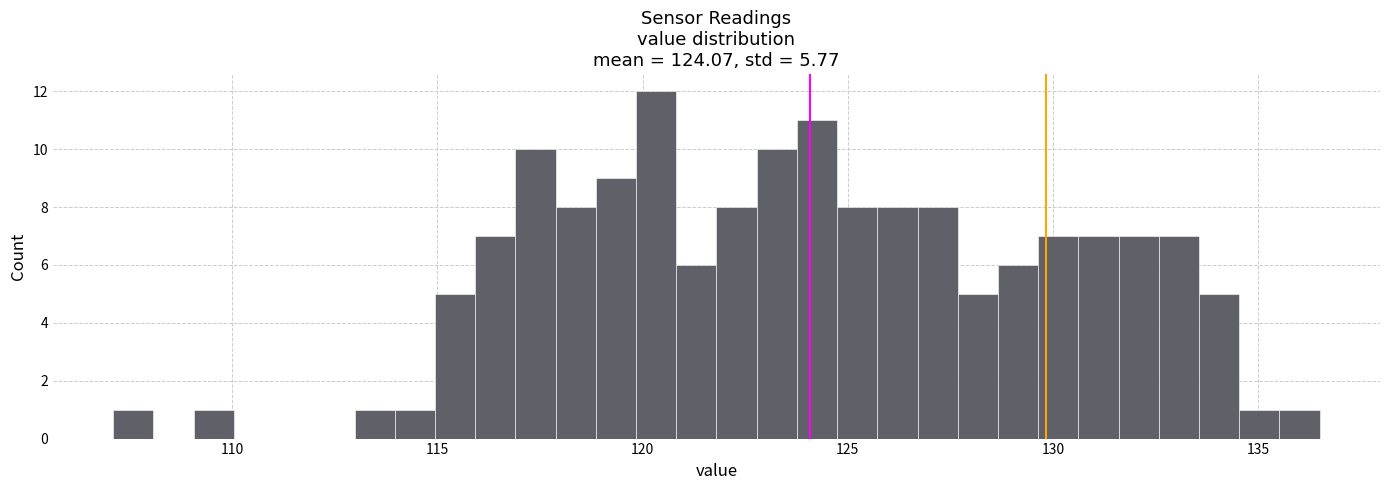

Read against the x-axis, roughly where is the centre of the tallest bar?

120.5